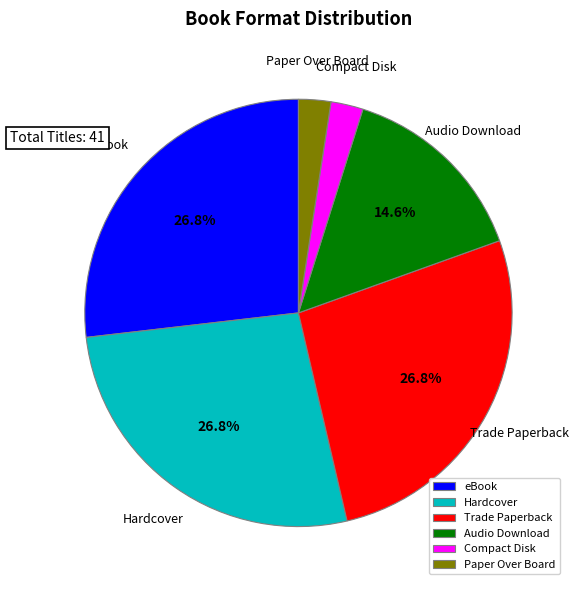

Combined, do Hardcover and Compact Disk account for over 50%?

No